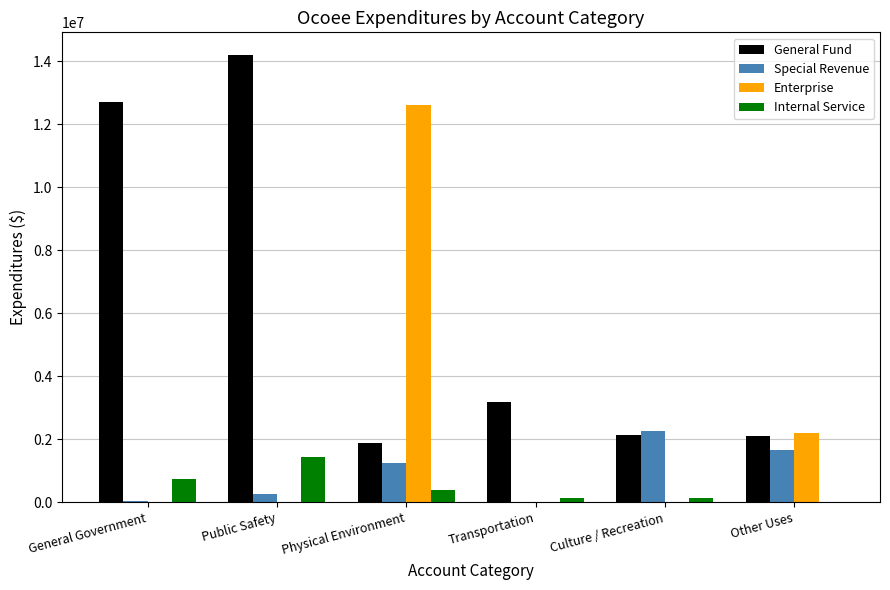

Which series has the largest total across all categories?

General Fund